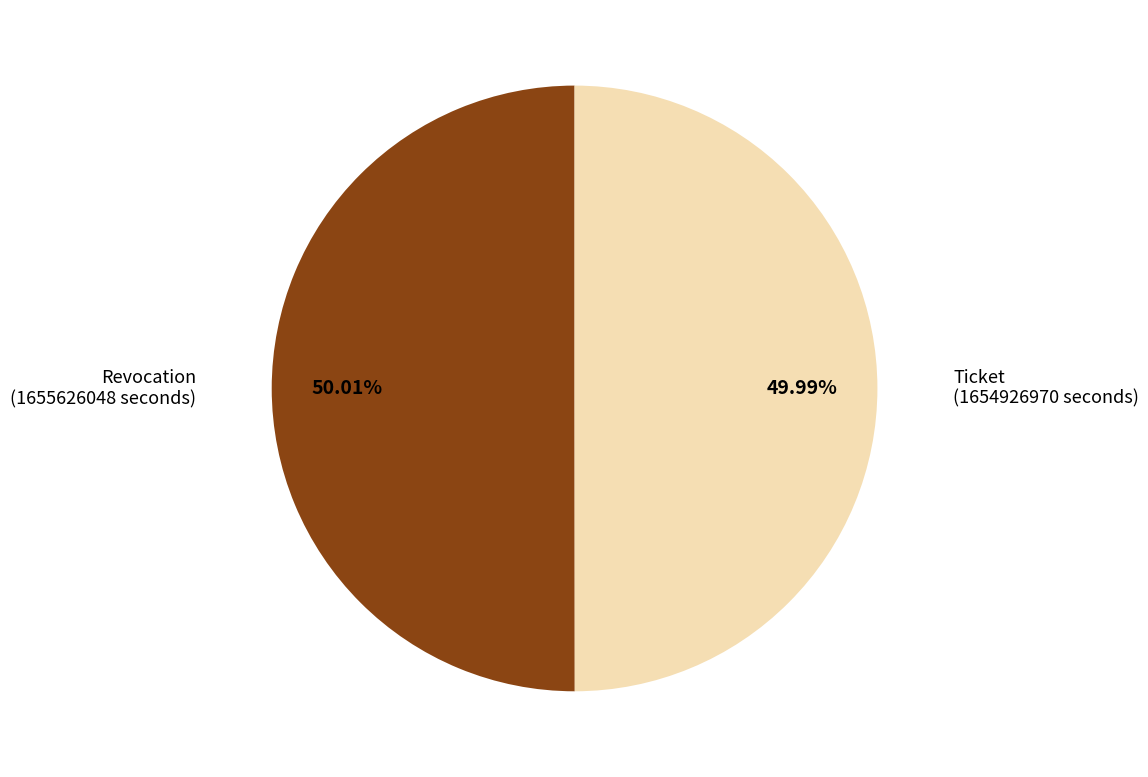

What percentage is the Ticket slice, to the nearest percent?

50%